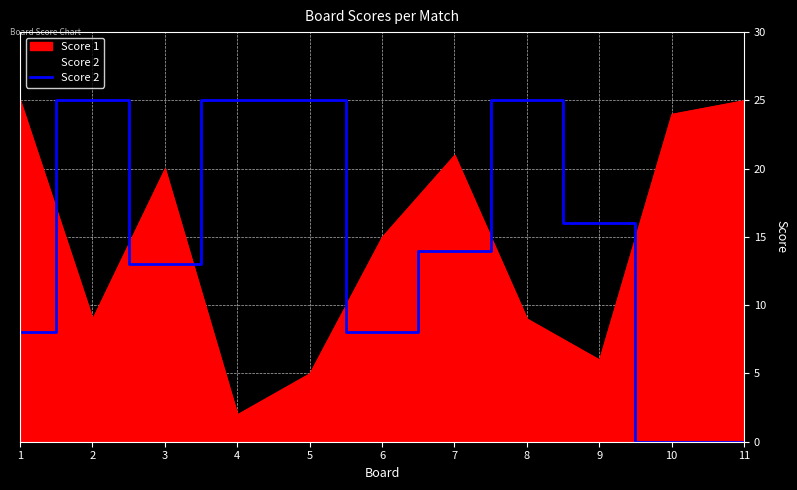

Reading left to right, list all the values displayed in this chart.

8	25	13	25	25	8	14	25	16	0	0